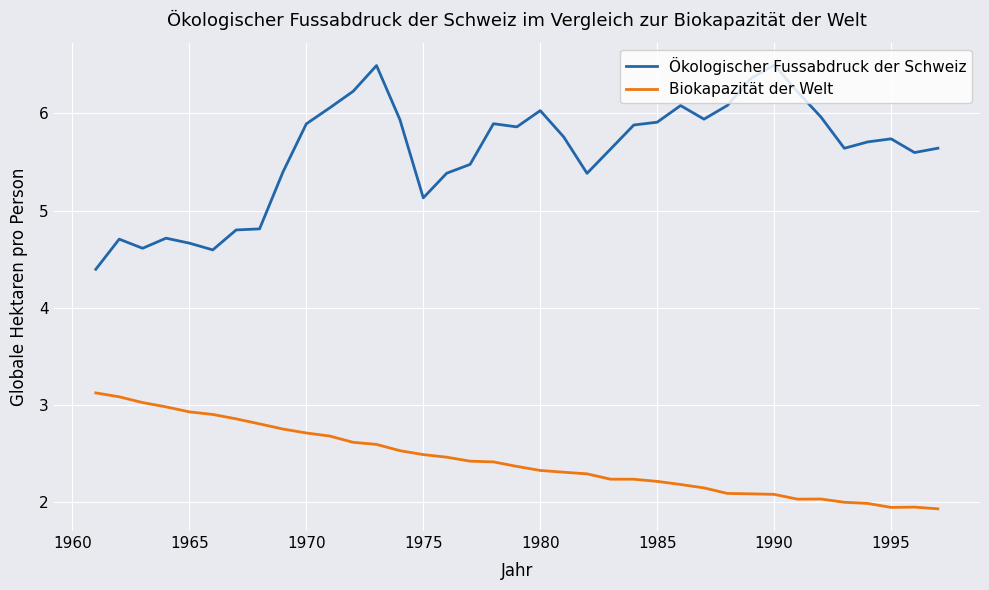

What is the average value of the Biokapazität der Welt series?

2.4